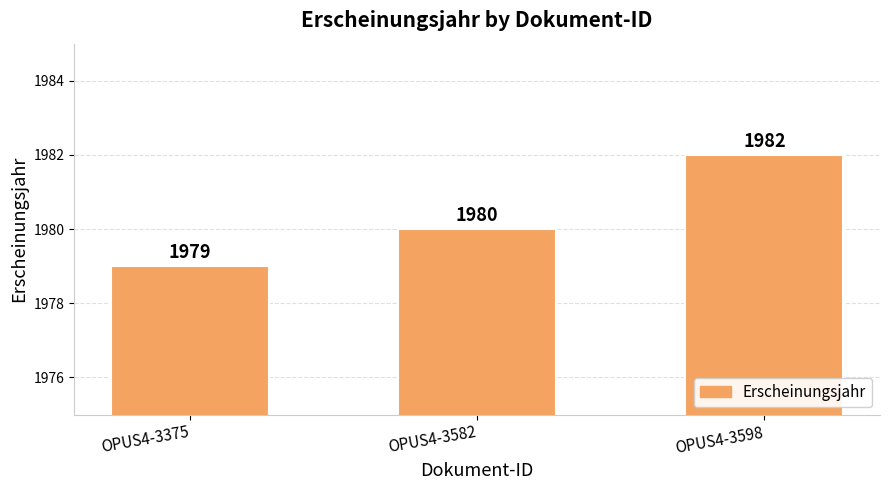

Does the chart contain any negative values?

No